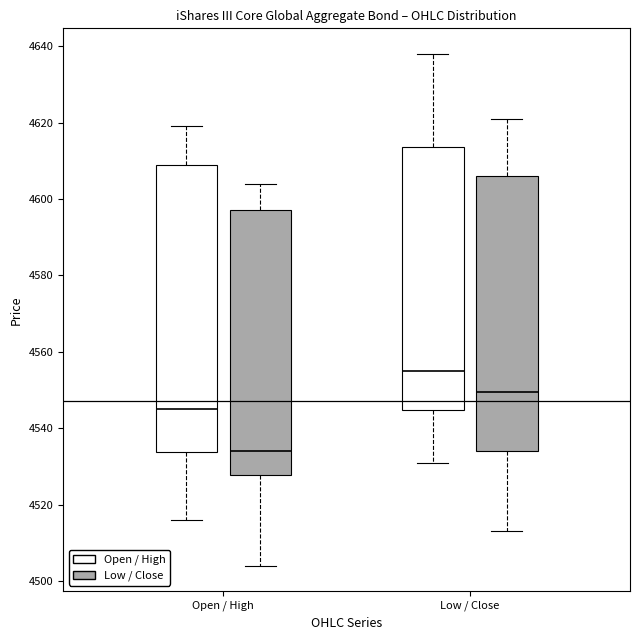

Reading left to right, transcribe this box plot: for each box, give where its median line is, the range the box spans, and where its two whiskers end, as read against the y-axis. The values are not printed on the chart, so give them approximately, as read against the axis.

Open / High (Open / High): median 4546, box 4534 to 4610, whiskers 4516 to 4620
Open / High (Low / Close): median 4534, box 4528 to 4598, whiskers 4504 to 4604
Low / Close (Open / High): median 4556, box 4544 to 4614, whiskers 4532 to 4638
Low / Close (Low / Close): median 4550, box 4534 to 4606, whiskers 4514 to 4622